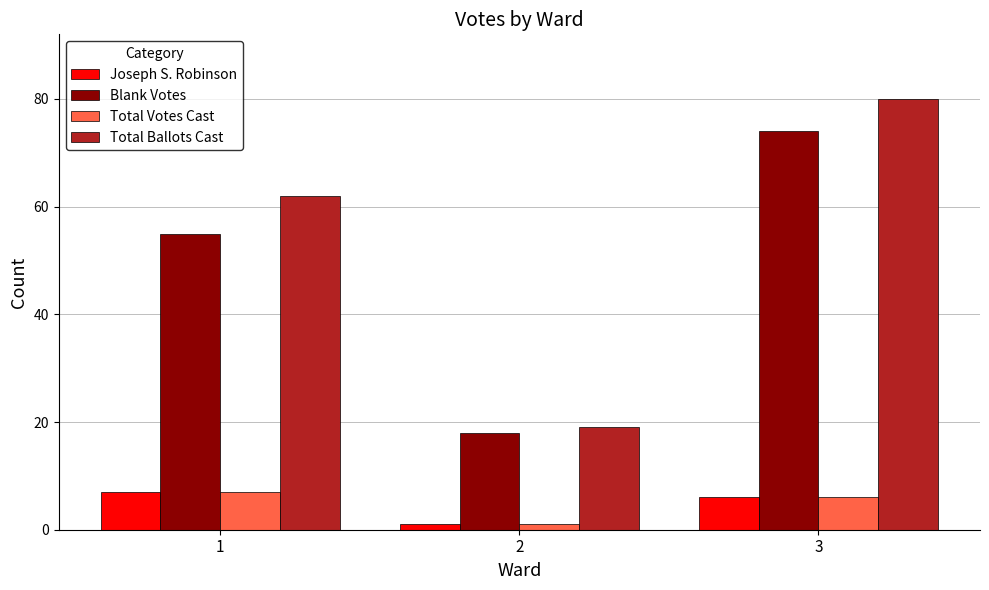

Between 1 and 3, which series saw the biggest shift?

Blank Votes